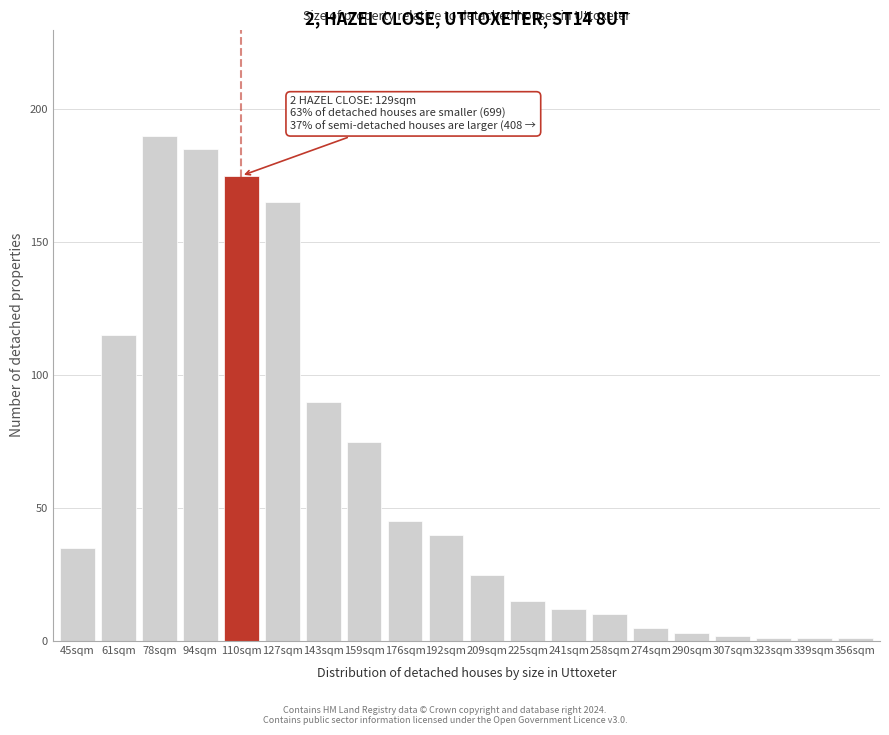

Reading right to left, transcribe all the data shown in this chart.

356sqm=1	339sqm=1	323sqm=1	307sqm=2	290sqm=3	274sqm=5	258sqm=10	241sqm=12	225sqm=15	209sqm=25	192sqm=40	176sqm=45	159sqm=75	143sqm=90	127sqm=165	110sqm=175	94sqm=185	78sqm=190	61sqm=115	45sqm=35